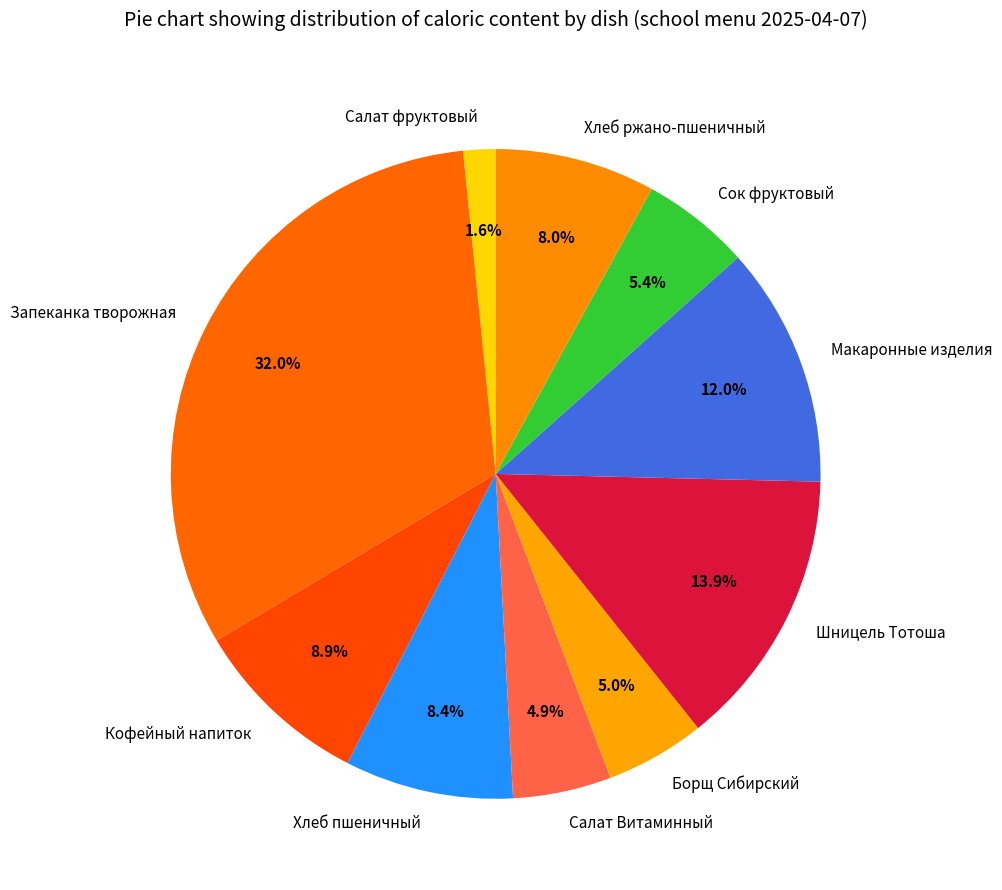

What portion of the pie excludes Хлеб пшеничный?

91.6%